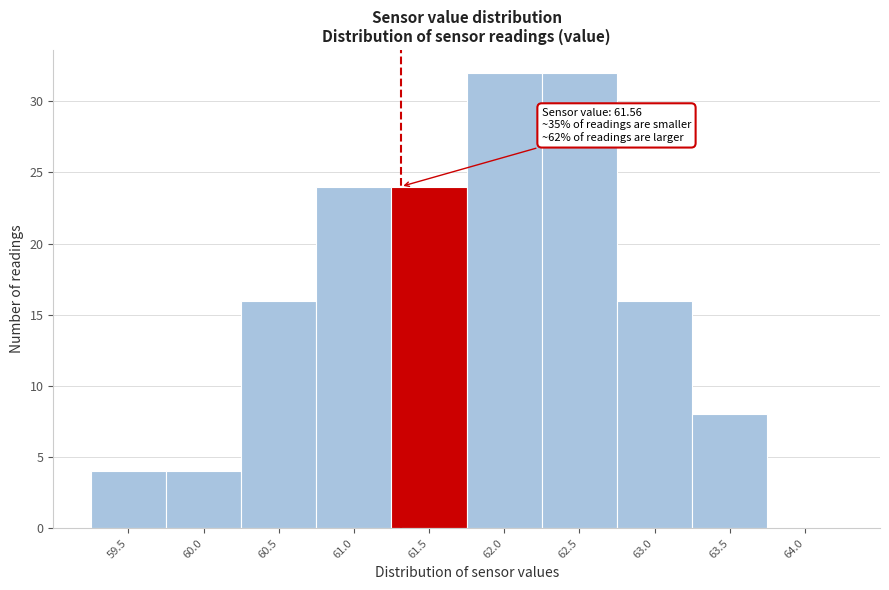

Reading left to right, transcribe all the data shown in this chart.

59.5=4	60.0=4	60.5=16	61.0=24	61.5=24	62.0=32	62.5=32	63.0=16	63.5=8	64.0=0